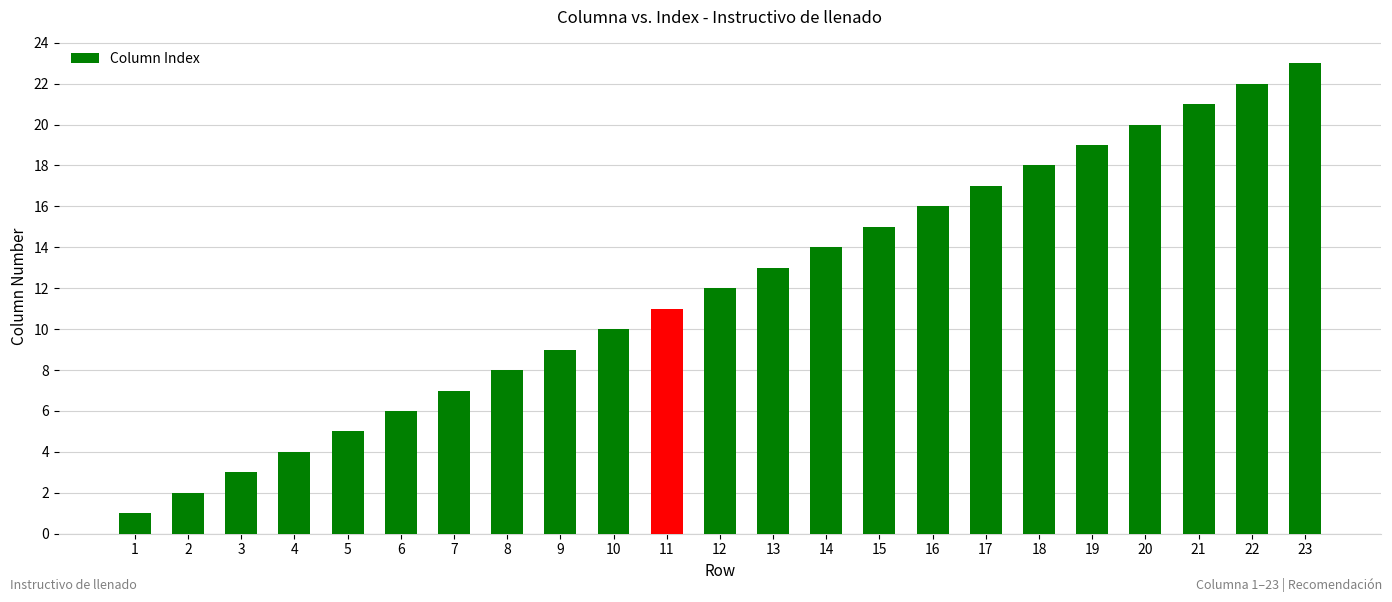

Are the bars grouped side by side (vs. stacked)?

No